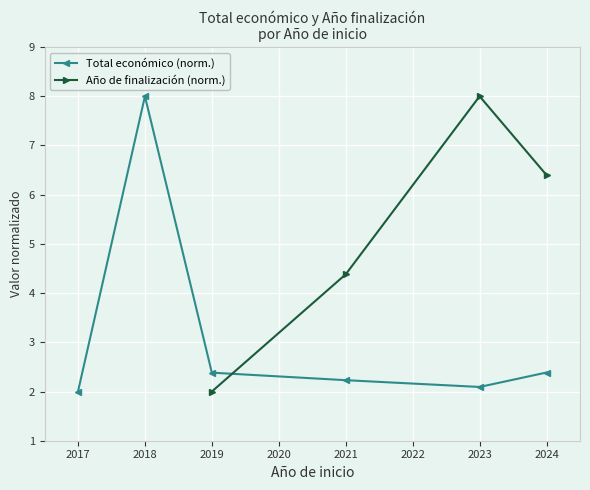

What is the value of the Total económico (norm.) point at the 5th from the left?

2.1